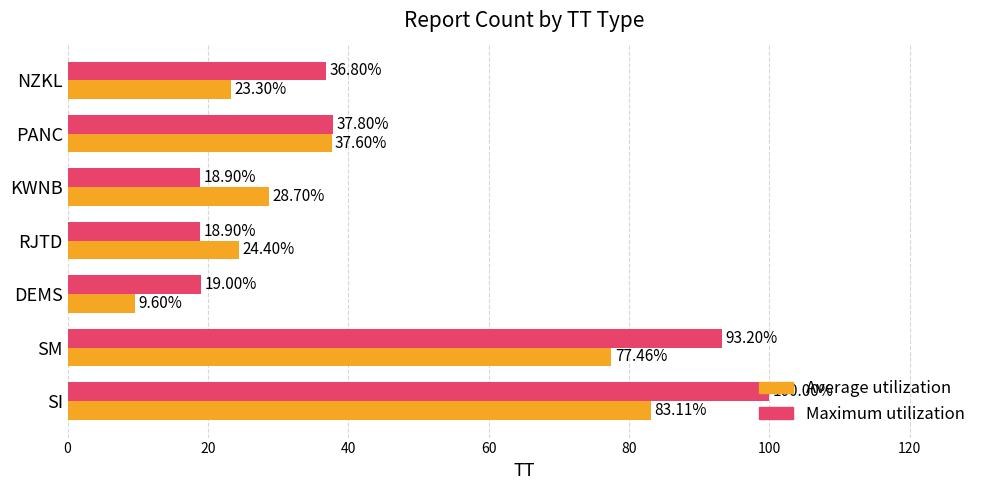

What is the lowest value of the Maximum utilization series?

18.9